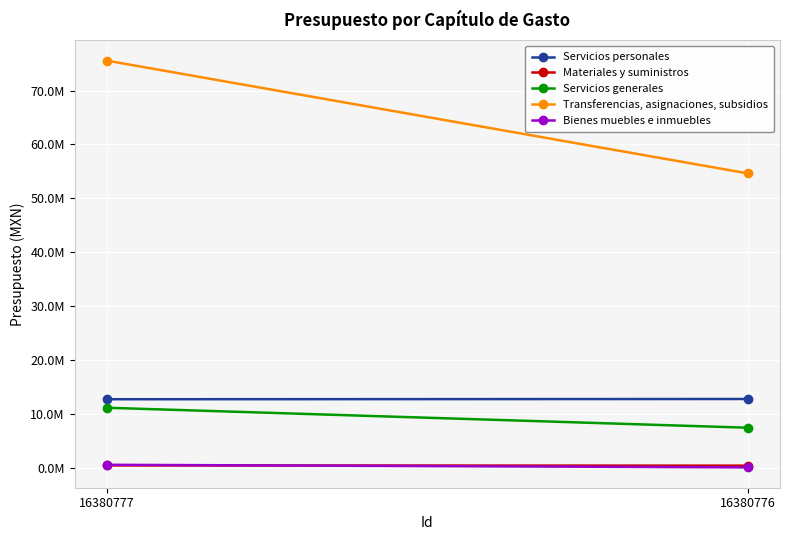

What is the value of the Materiales y suministros point at the 1st from the left?

462949